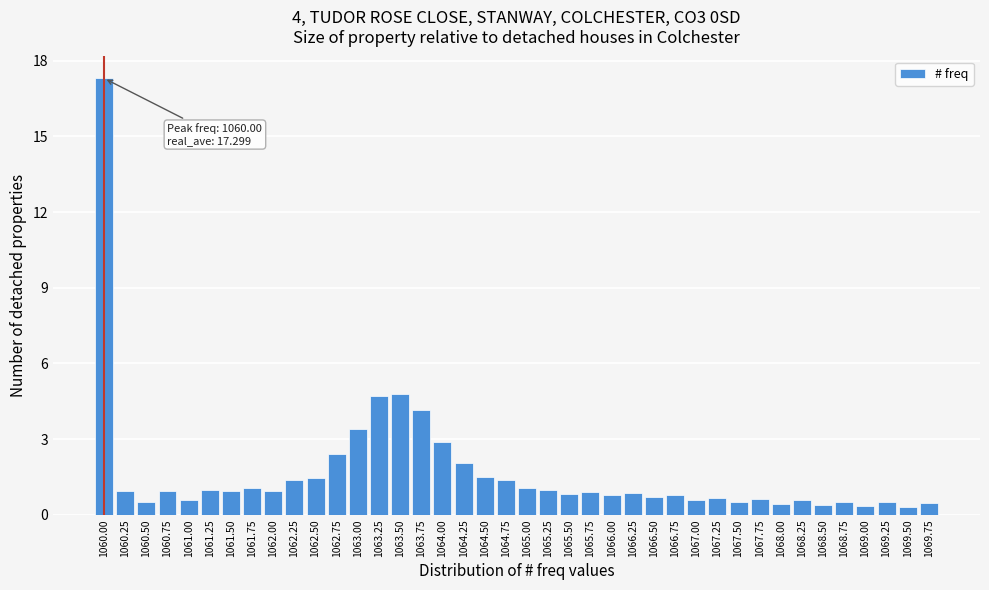

What is the approximate value at 1063.75?

4.2